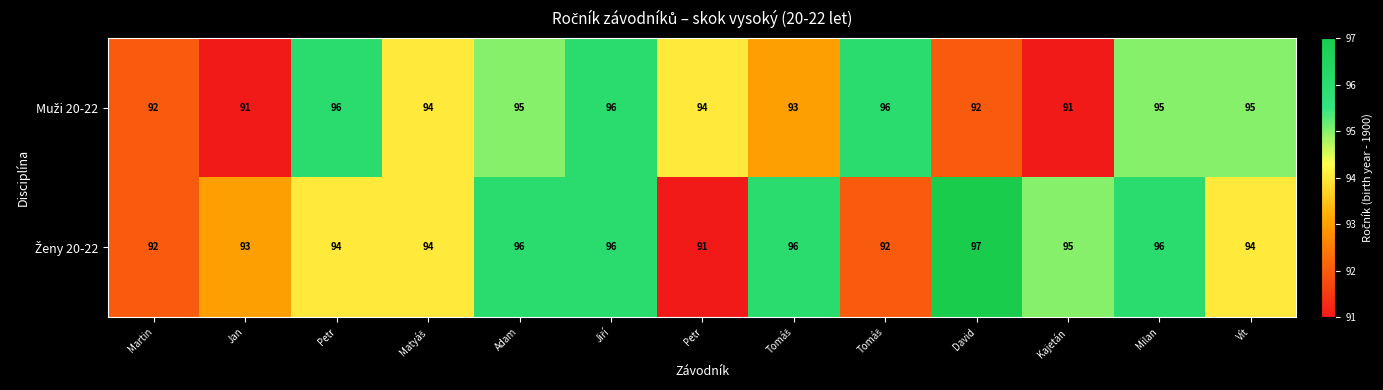

Count the number of categories in the chart.

13